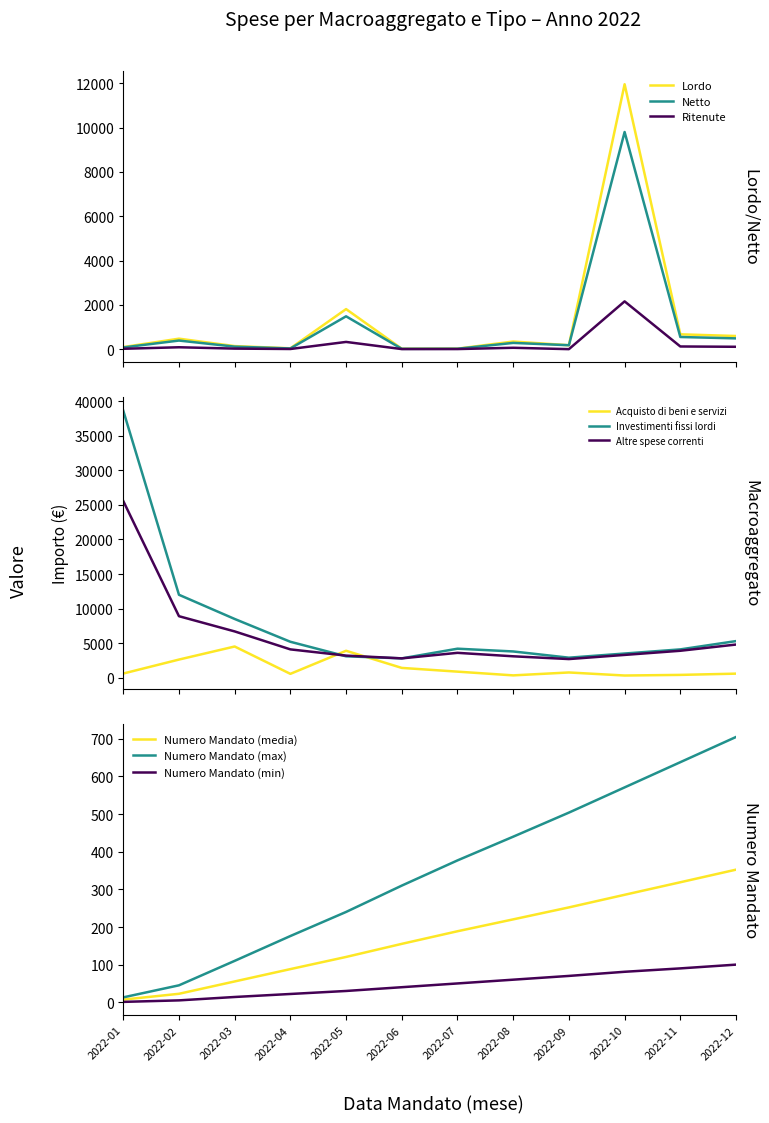

True or false: Netto and Lordo cross at least once.

False